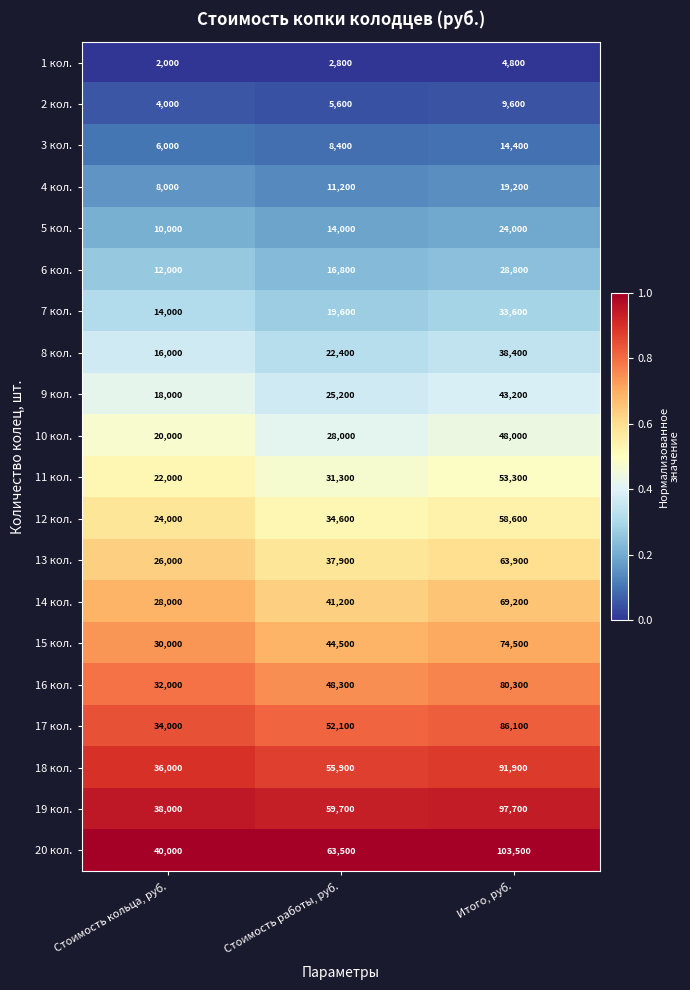

Which label corresponds to the smallest value in the chart?

Стоимость кольца, руб.